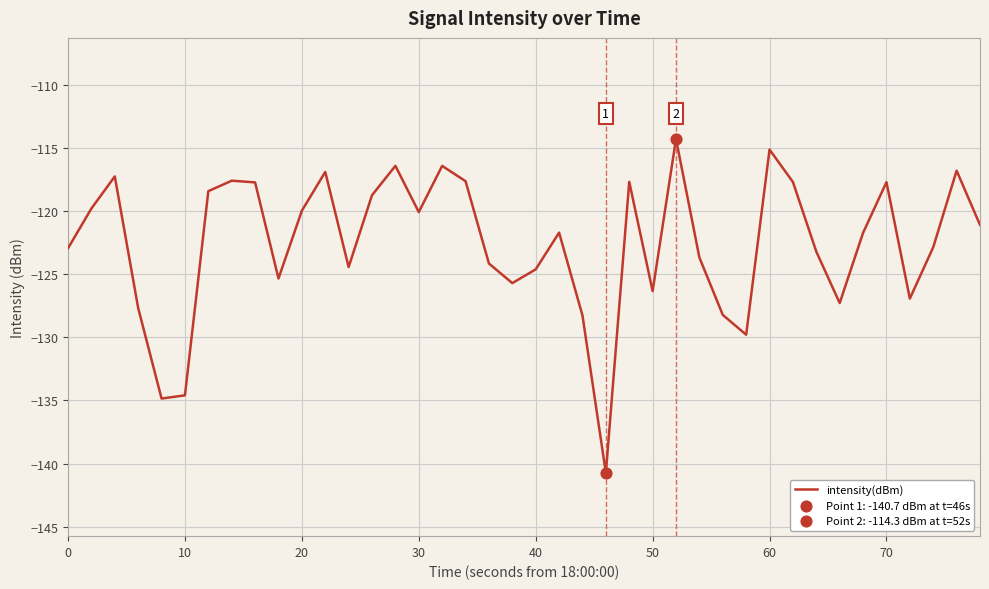

What is the maximum value shown in the chart?

-114.3